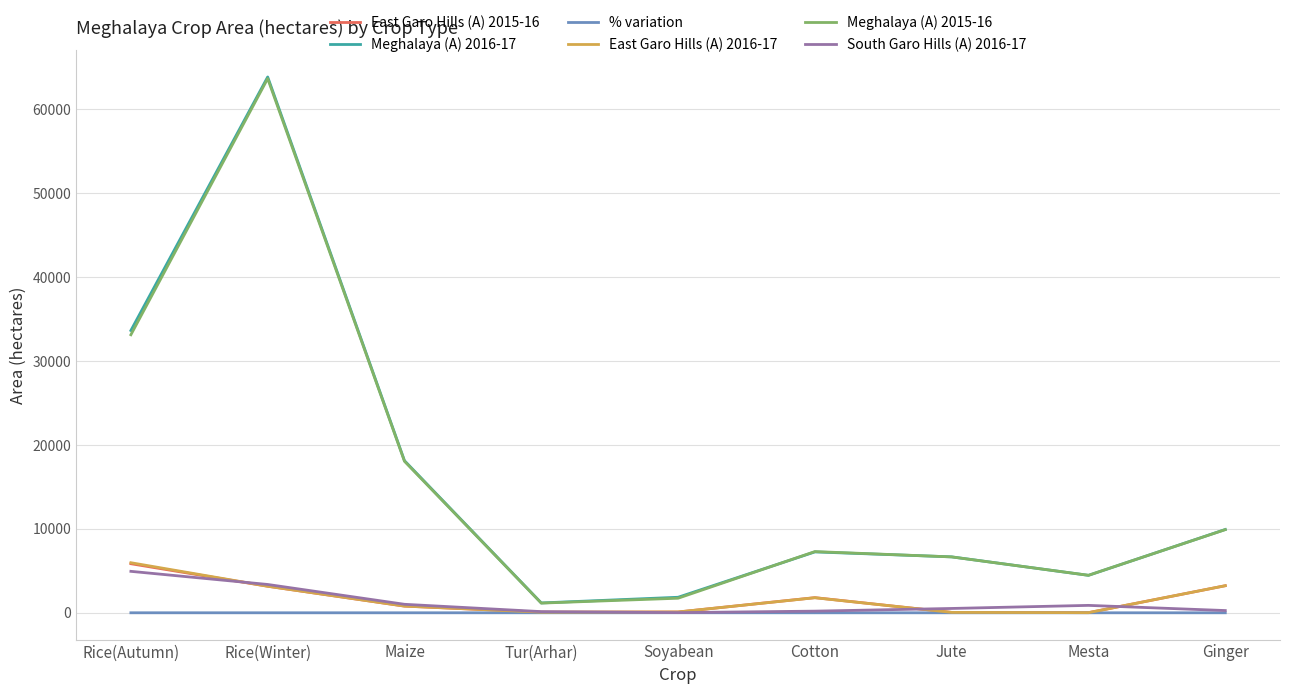

Where do Meghalaya (A) 2016-17 and Meghalaya (A) 2015-16 first cross each other?

Soyabean and Cotton